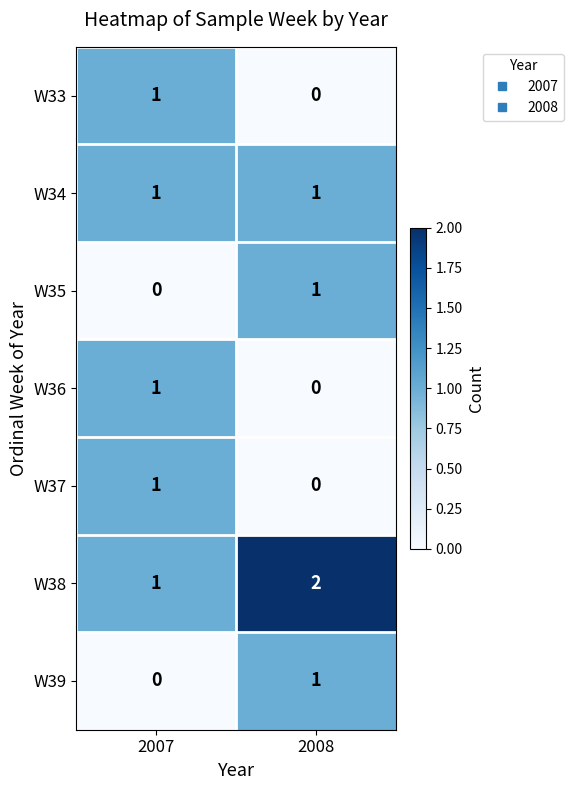

The value of W33 at 2008 is 1. True or false?

False